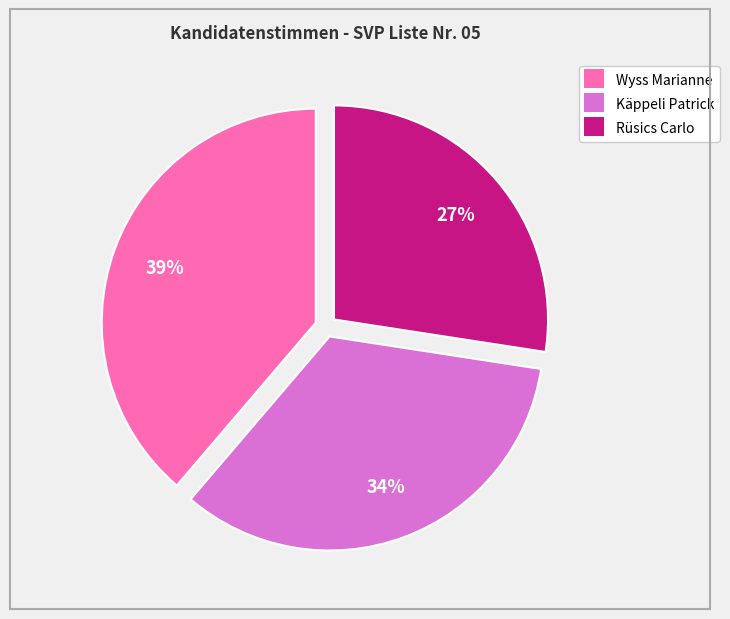

What is the largest slice in the pie chart?

Wyss Marianne